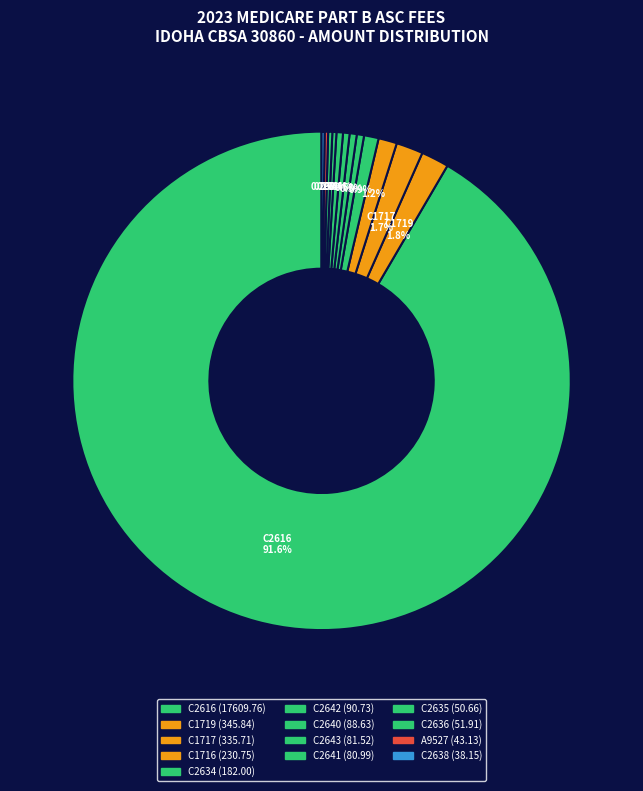

What is the largest slice in the pie chart?

C2616